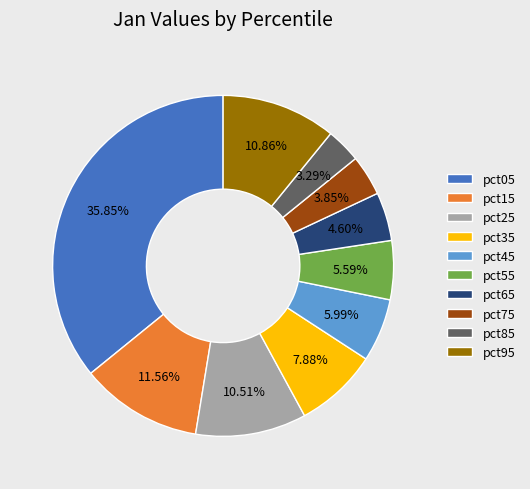

To the nearest percent, what percentage of the pie is pct55?

6%